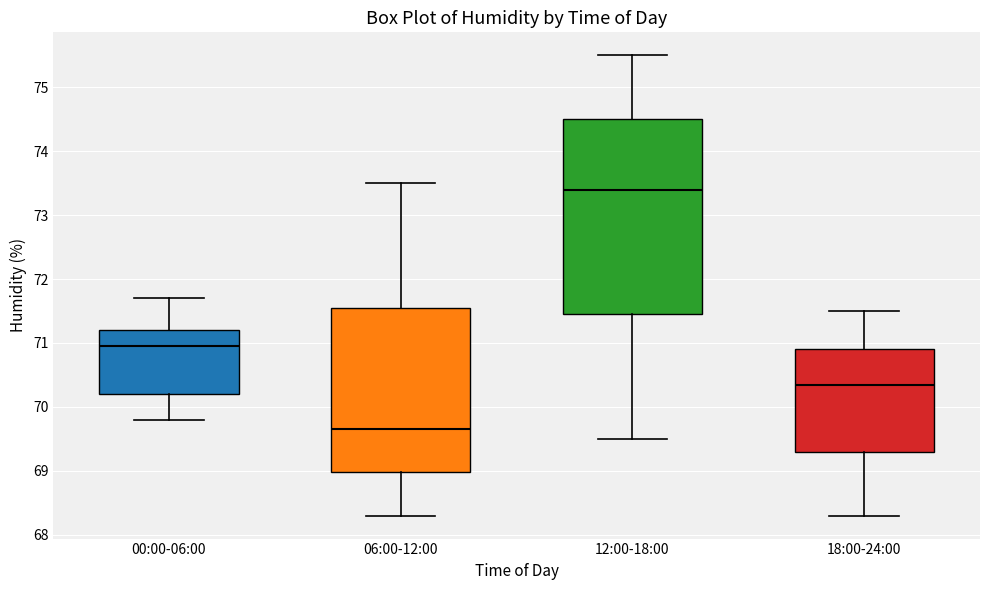

Reading left to right, transcribe this box plot: for each box, give where its median line is, the range the box spans, and where its two whiskers end, as read against the y-axis. The values are not printed on the chart, so give them approximately, as read against the axis.

00:00-06:00: median 71.0, box 70.2 to 71.2, whiskers 69.8 to 71.7
06:00-12:00: median 69.7, box 69.0 to 71.6, whiskers 68.3 to 73.5
12:00-18:00: median 73.4, box 71.5 to 74.5, whiskers 69.5 to 75.5
18:00-24:00: median 70.4, box 69.3 to 70.9, whiskers 68.3 to 71.5